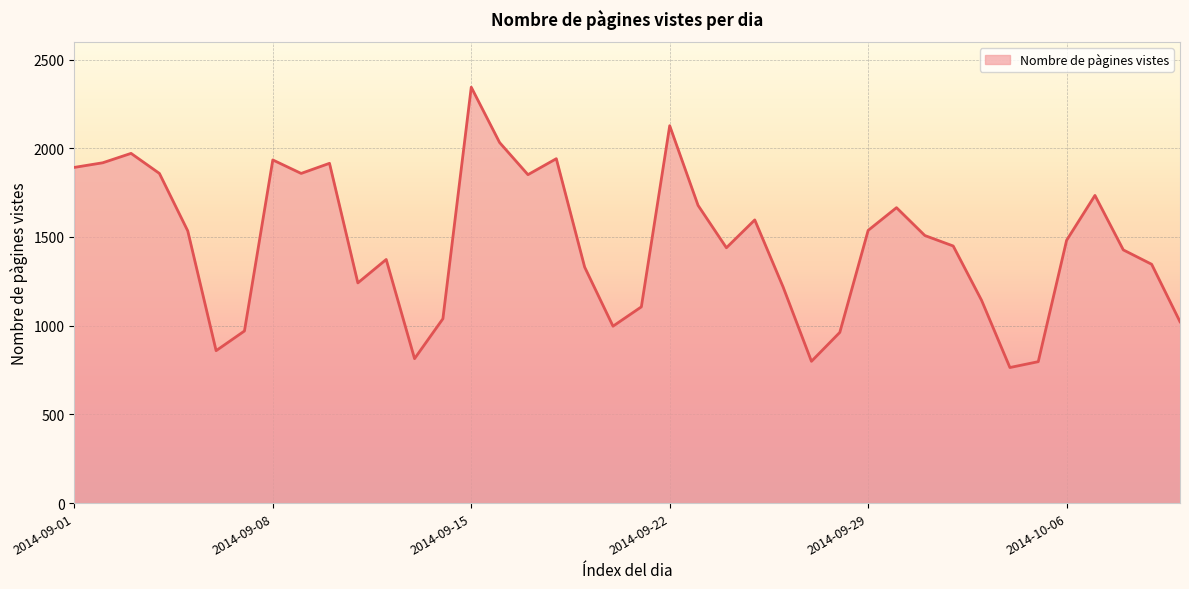

What is the maximum value shown in the chart?

2344